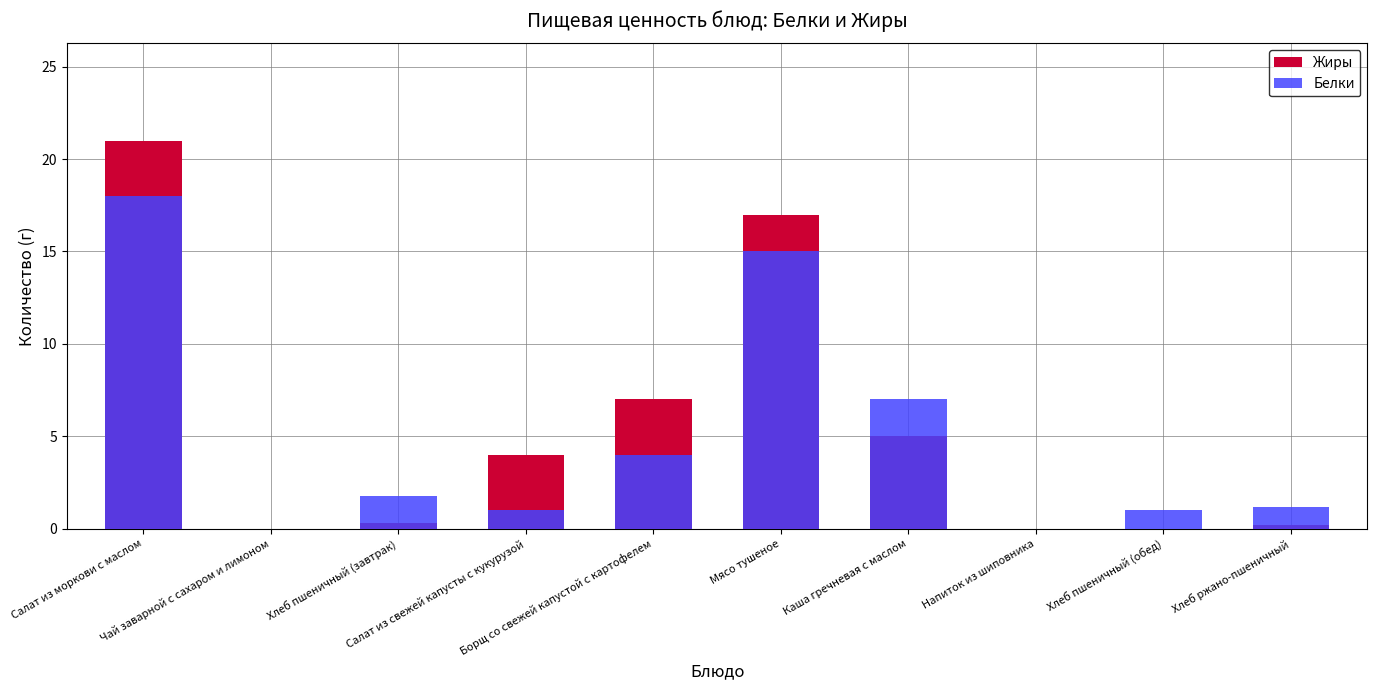

At which label does Жиры reach its minimum?

Чай заварной с сахаром и лимоном